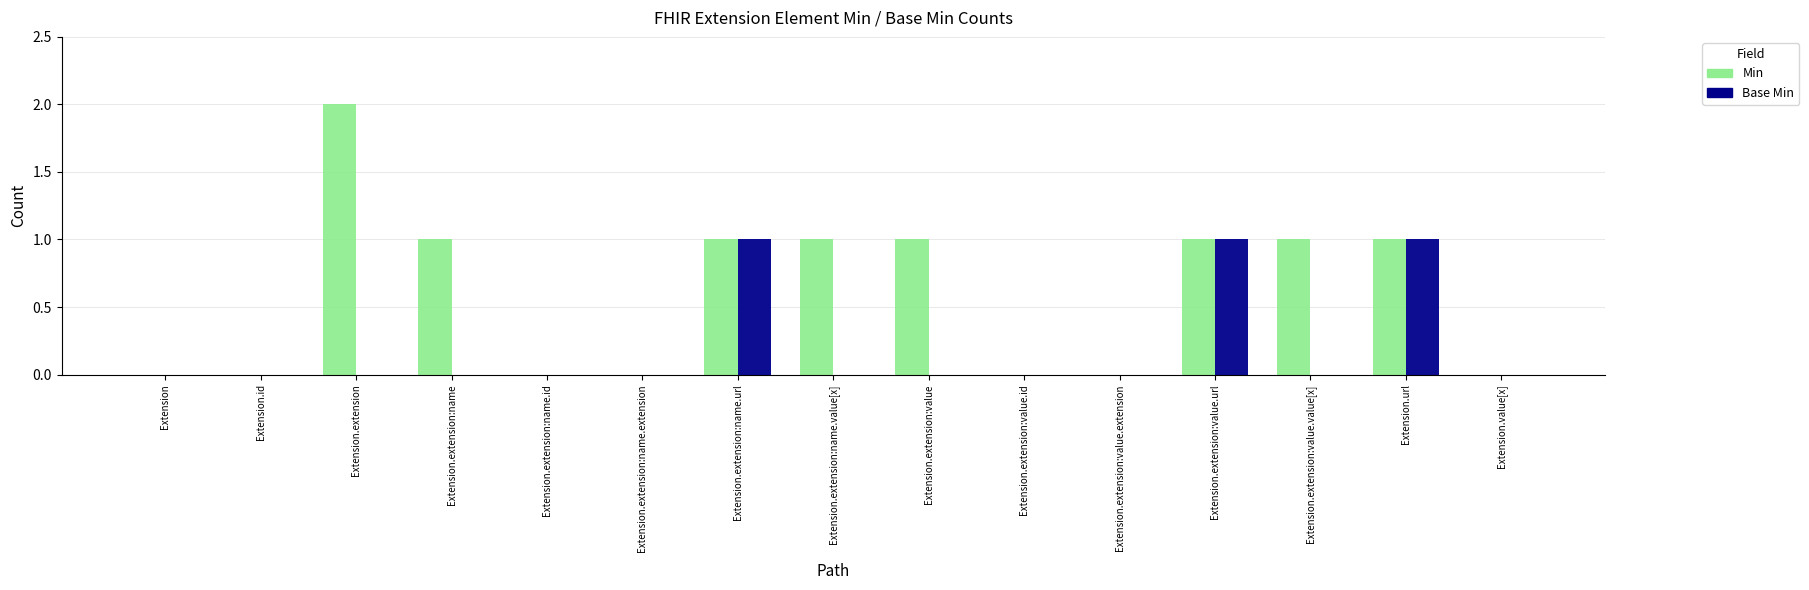

How many distinct data groups are displayed?

2